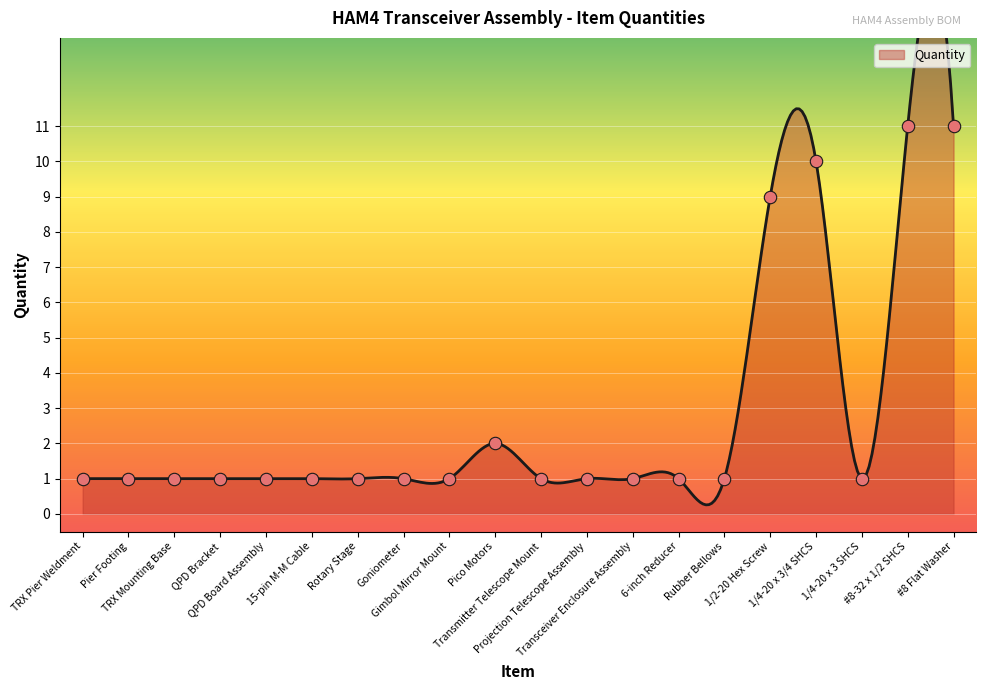

Which has a higher value, 1/4-20 x 3/4 SHCS or 1/4-20 x 3 SHCS?

1/4-20 x 3/4 SHCS